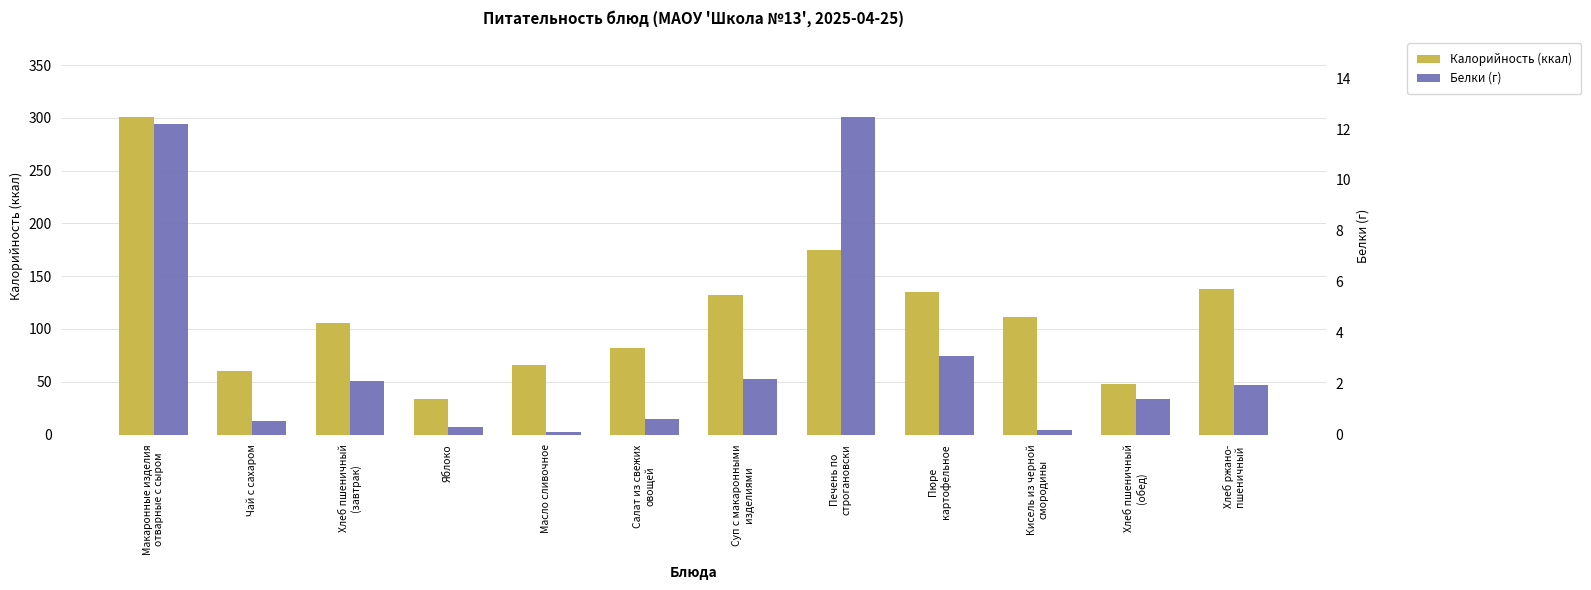

Which has a higher value, Масло сливочное or Хлеб пшеничный
(завтрак)?

Хлеб пшеничный
(завтрак)